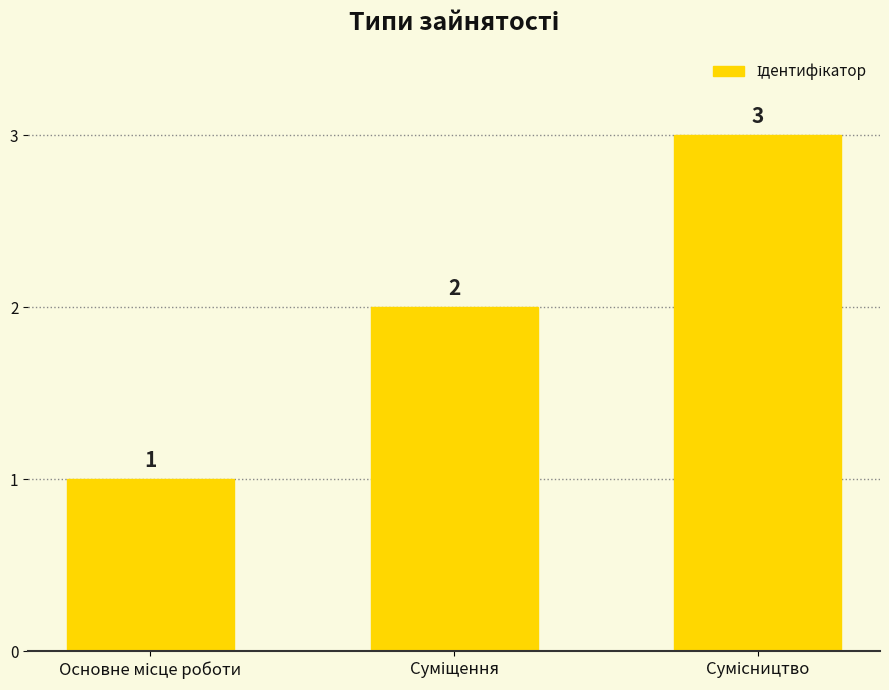

What is the minimum value shown in the chart?

1